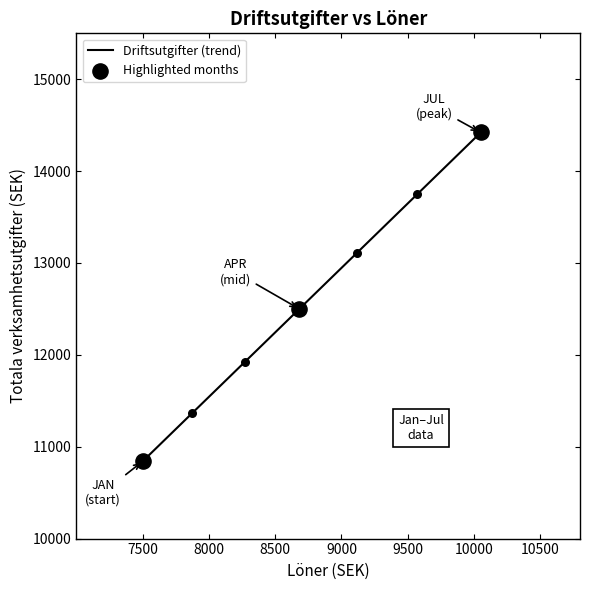

What is the average value?

12558.1